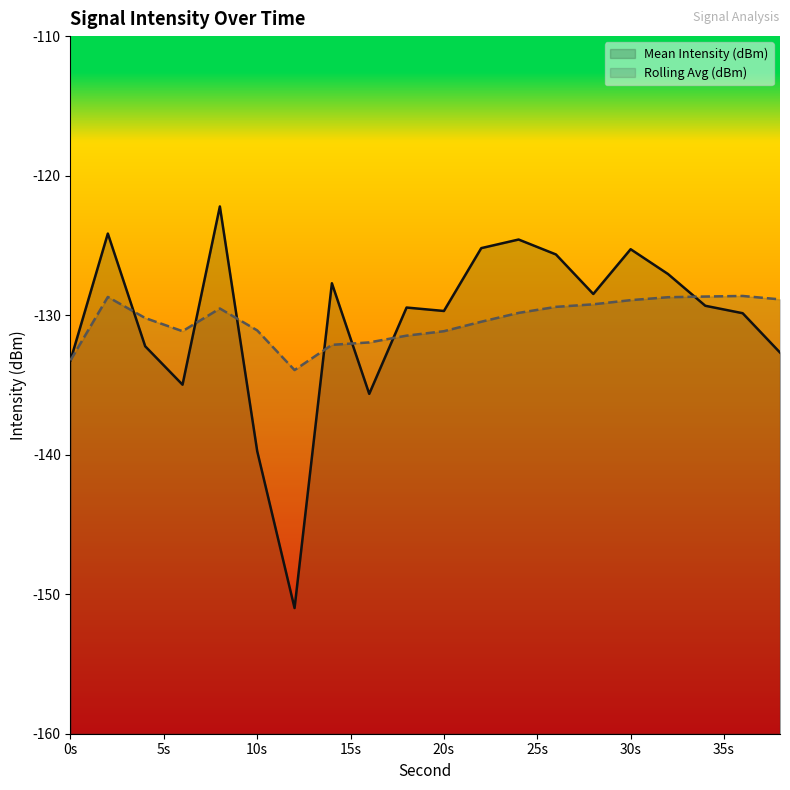

Is it true that Rolling Avg (dBm) equals -182.9 at 2?

False